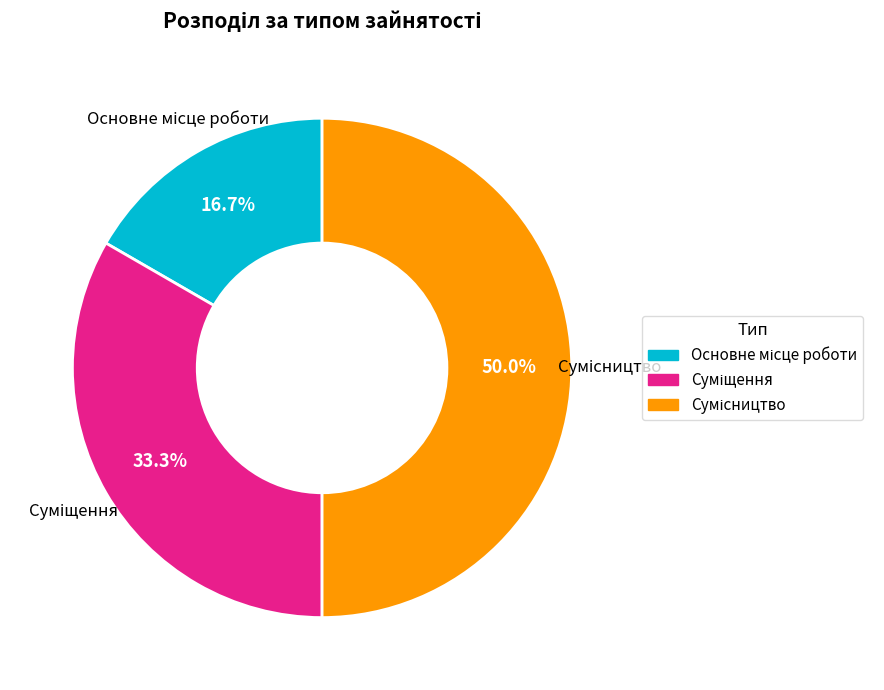

How many segments does this pie chart have?

3